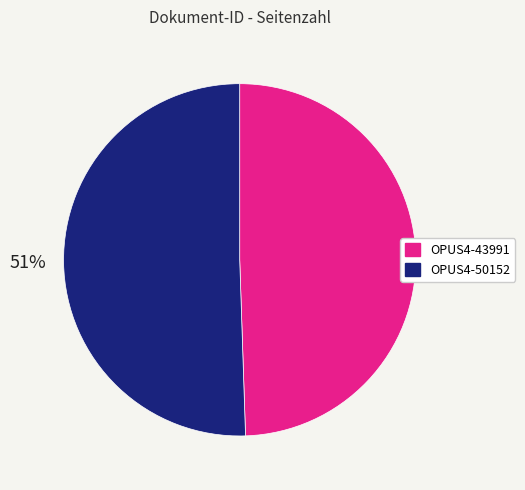

What is the ratio of the value at OPUS4-43991 to the value at OPUS4-50152?

1.0